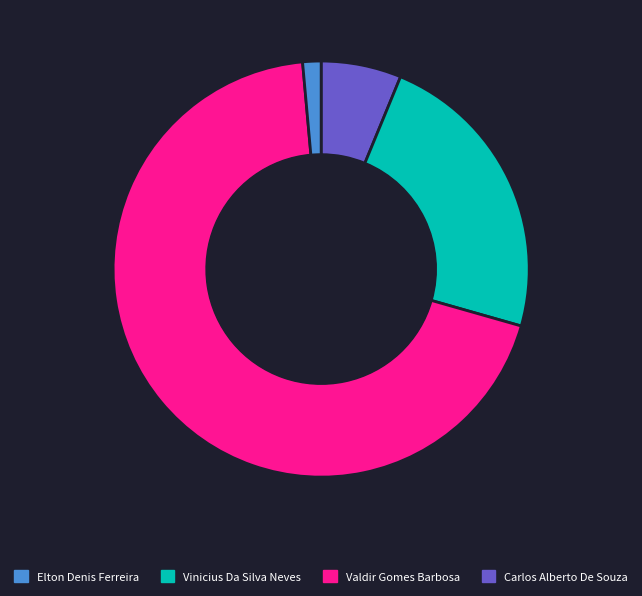

Does any single category account for the majority?

Yes